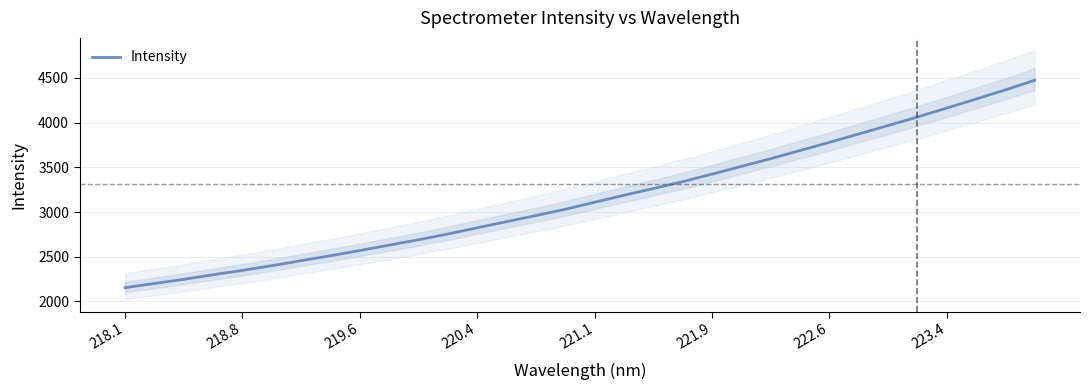

What is the minimum value for Intensity?

2153.6